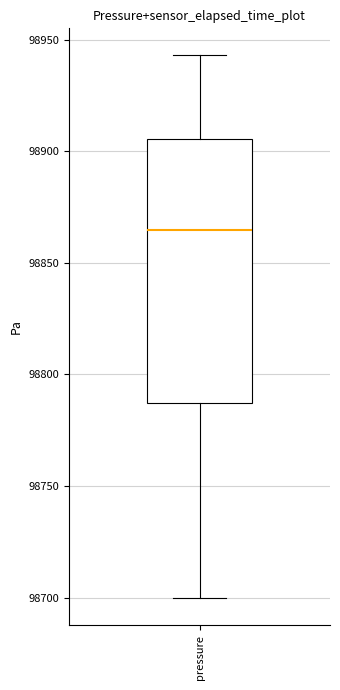

Transcribe this box plot: give where the median line is, the range the box spans, and where the two whiskers end, as read against the y-axis. The values are not printed on the chart, so give them approximately, as read against the axis.

median 98865, box 98785 to 98905, whiskers 98700 to 98945